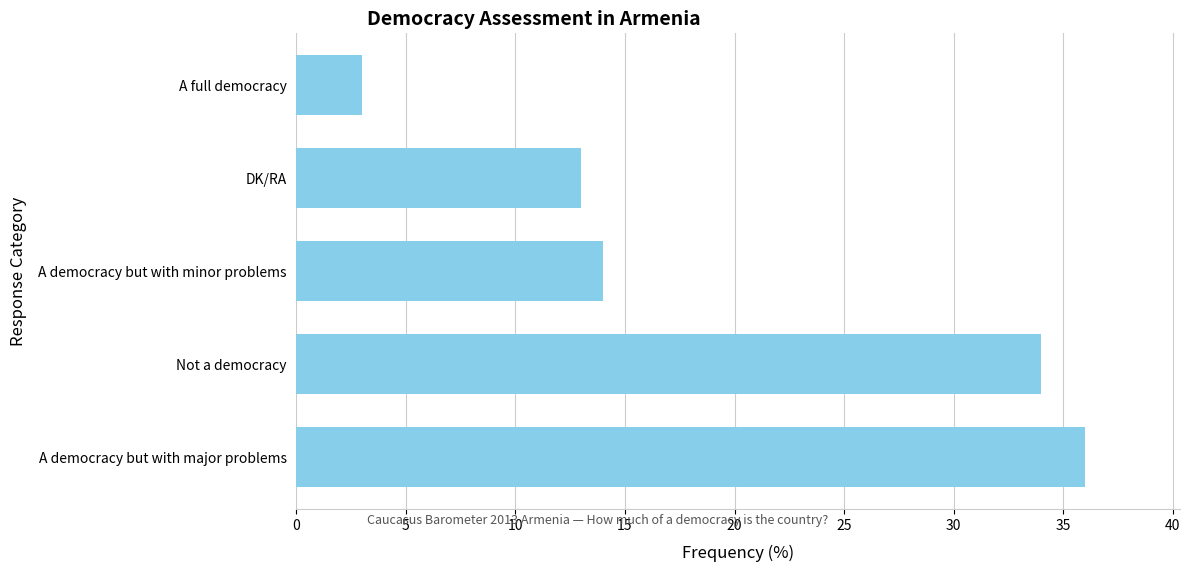

What is the minimum value shown in the chart?

3